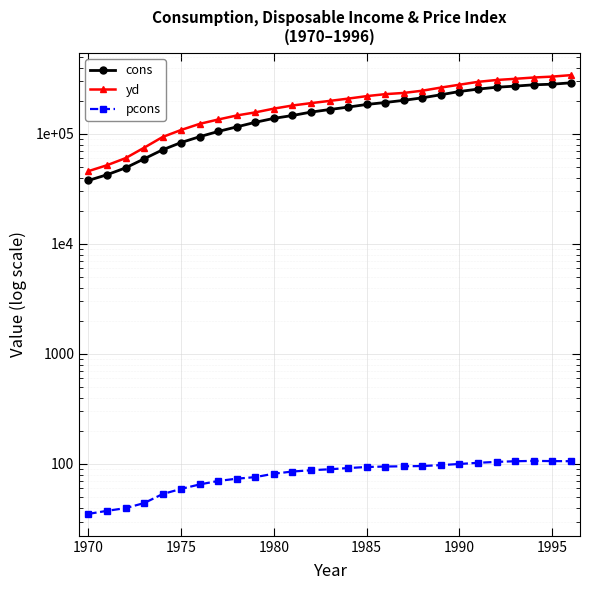

What is the average value of the pcons series?

81.5